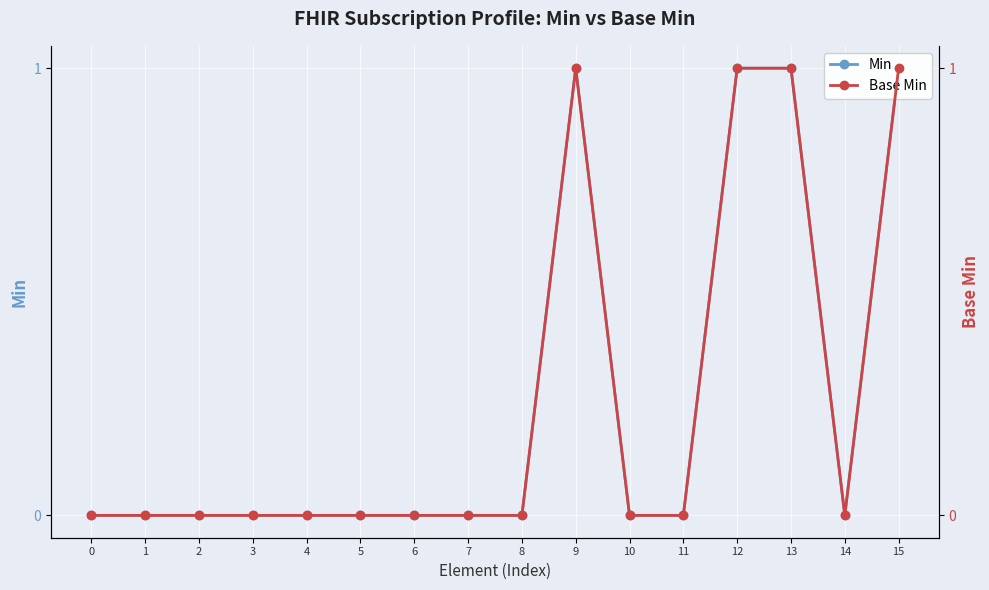

Which series has the largest range (max minus min)?

Min